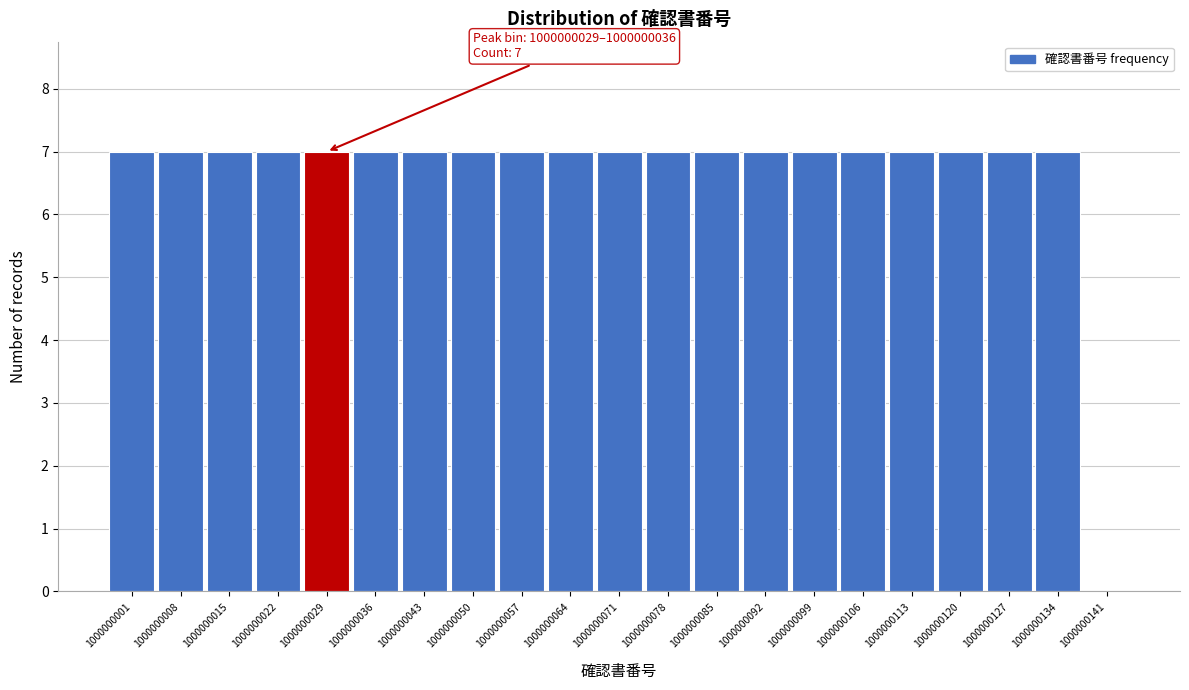

Reading left to right, extract all data points from this chart.

1000000001=7	1000000008=7	1000000015=7	1000000022=7	1000000029=7	1000000036=7	1000000043=7	1000000050=7	1000000057=7	1000000064=7	1000000071=7	1000000078=7	1000000085=7	1000000092=7	1000000099=7	1000000106=7	1000000113=7	1000000120=7	1000000127=7	1000000134=7	1000000141=0